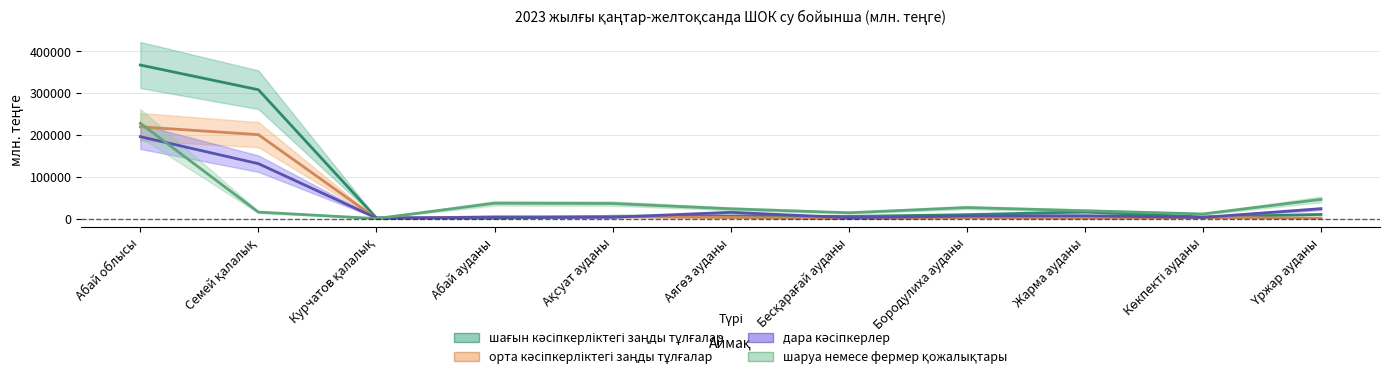

At which label does орта кәсіпкерліктегі заңды тұлғалар reach its minimum?

Курчатов қалалық